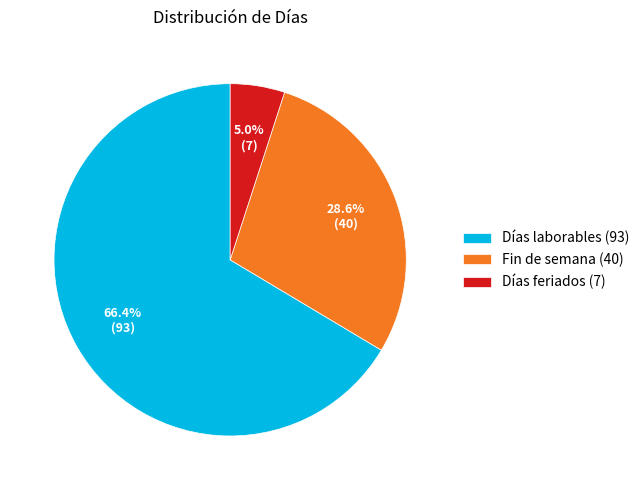

What is the largest slice in the pie chart?

Días laborables (93)